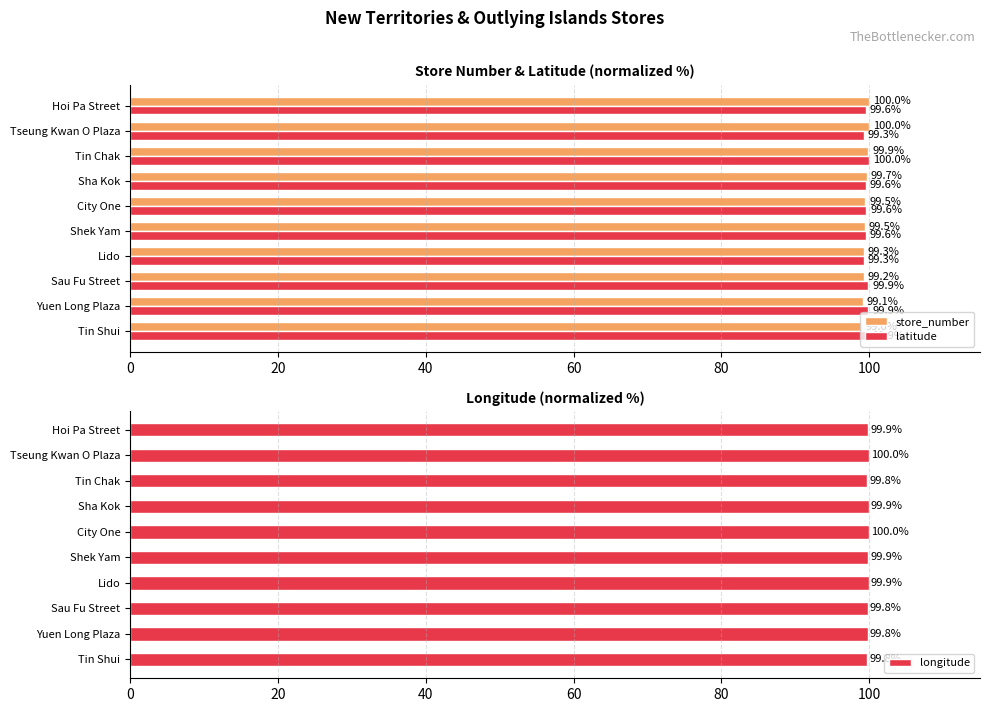

How many bars are there in total?

30